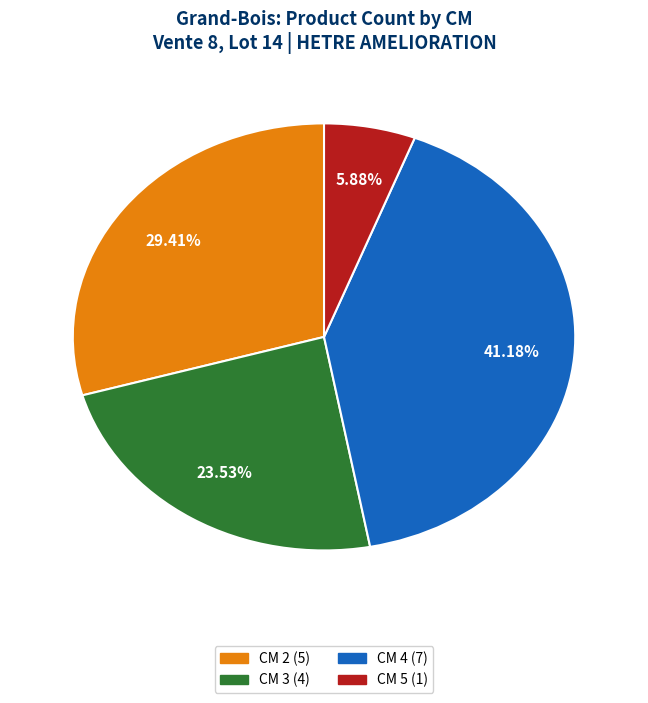

How many slices are in this pie chart?

4